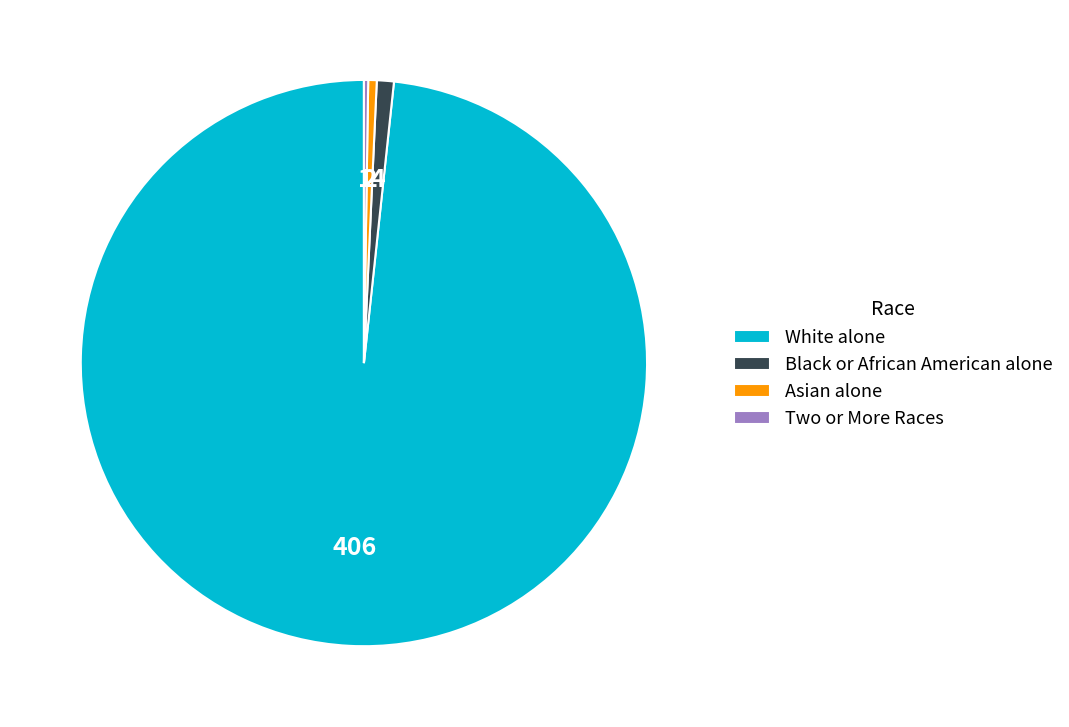

Is there any slice that represents more than half of the pie?

Yes